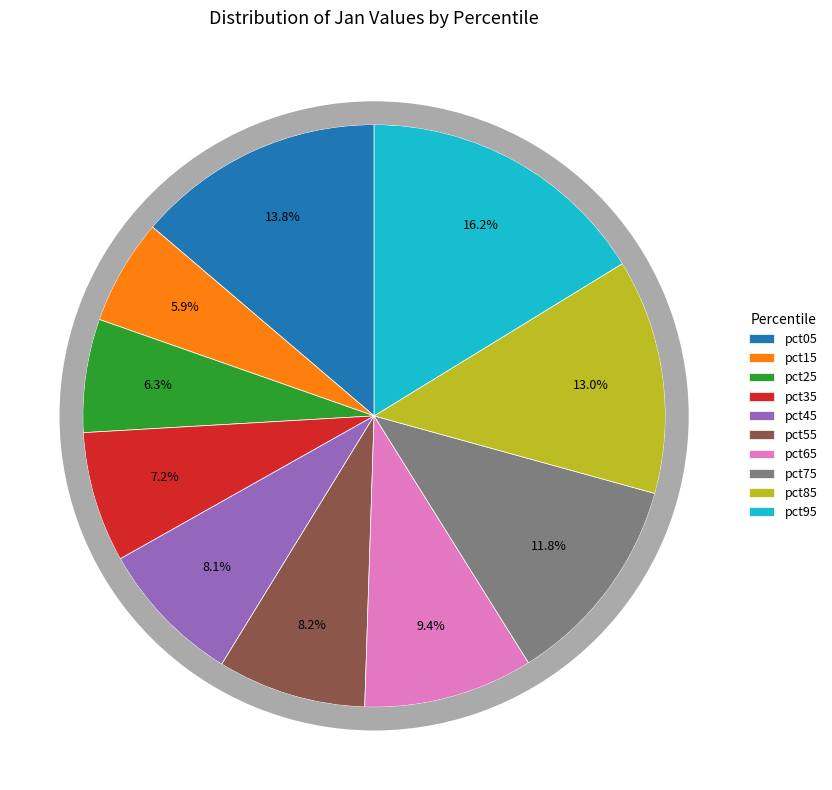

Which category has the smallest portion of the pie?

pct15